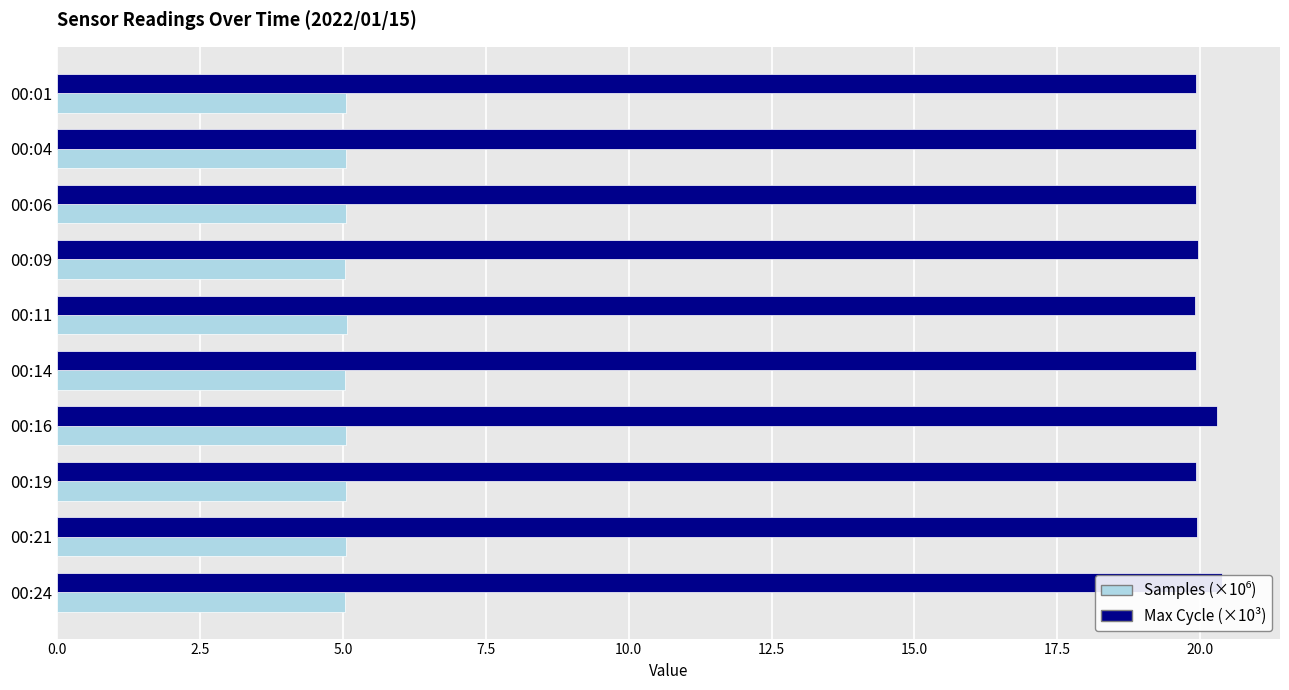

How many groups of bars are there?

10